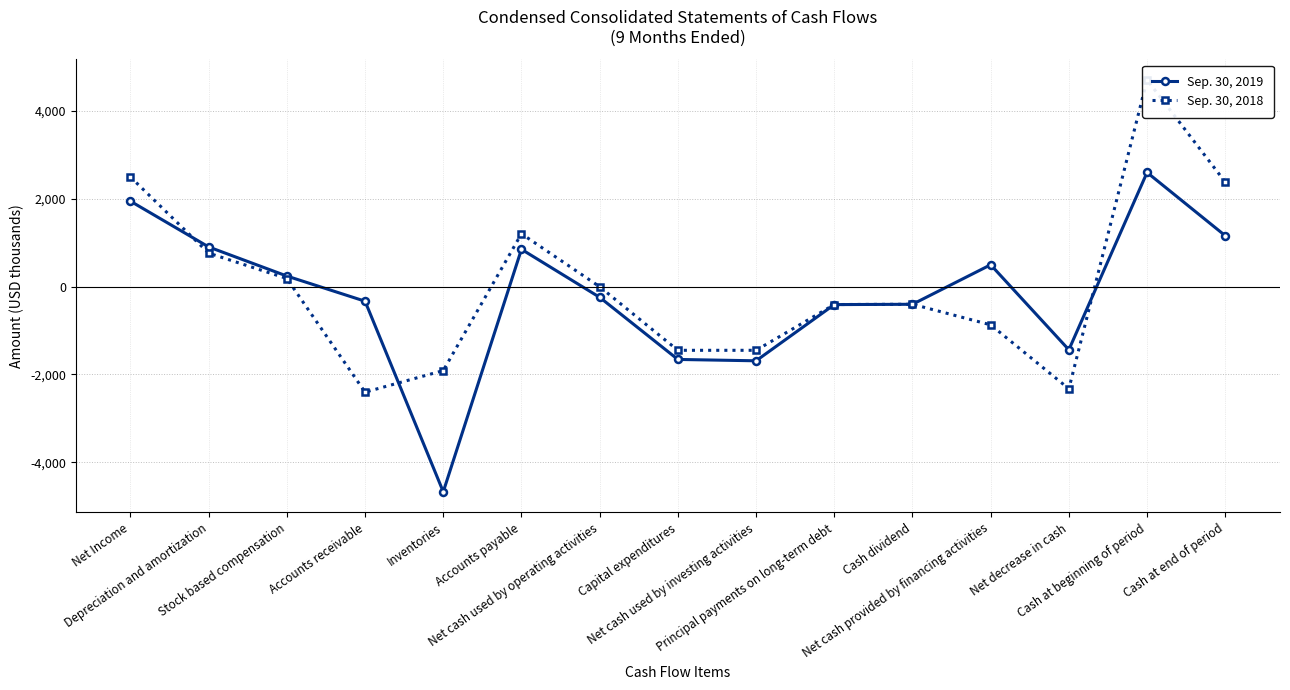

True or false: Sep. 30, 2018 has a value of -1498 at Accounts receivable.

False